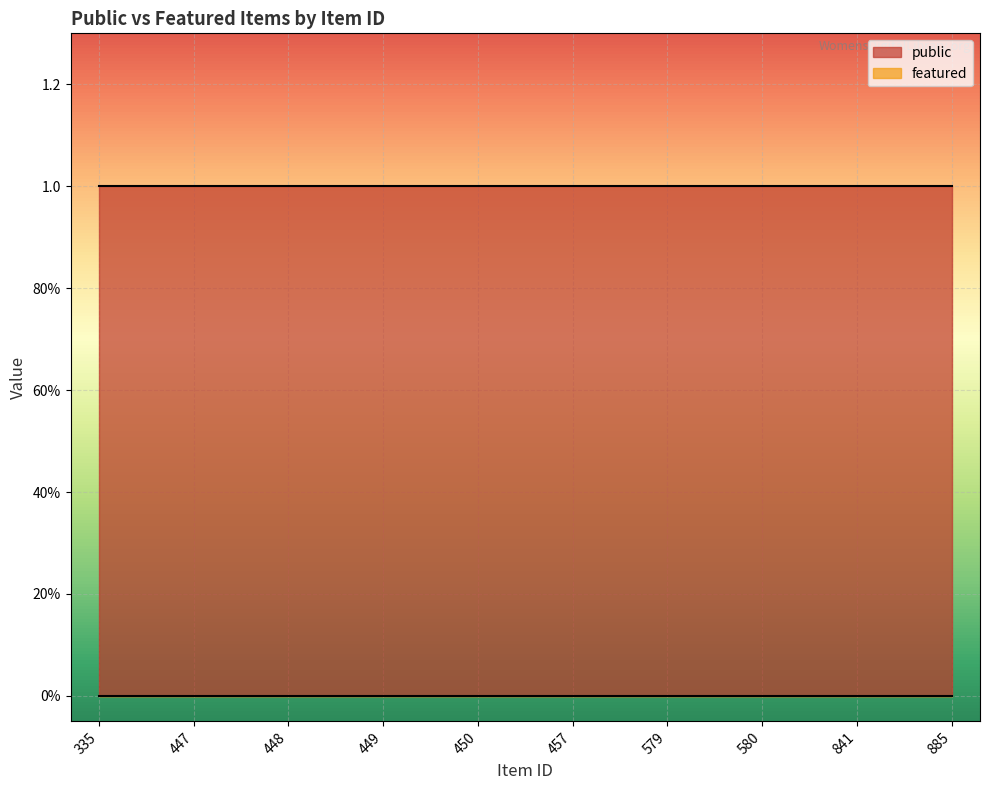

At which label does public reach its minimum?

335